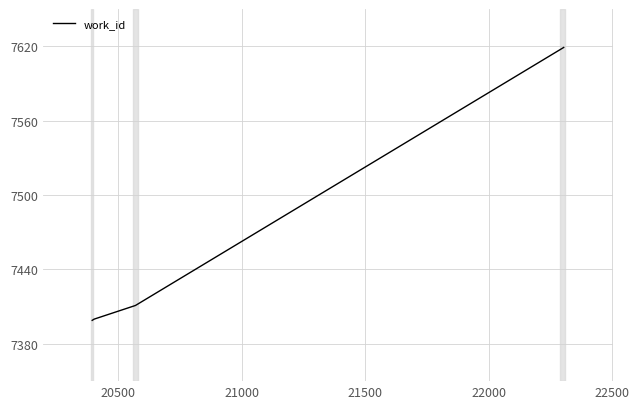

True or false: the data has more than 0 interior local peaks.

False